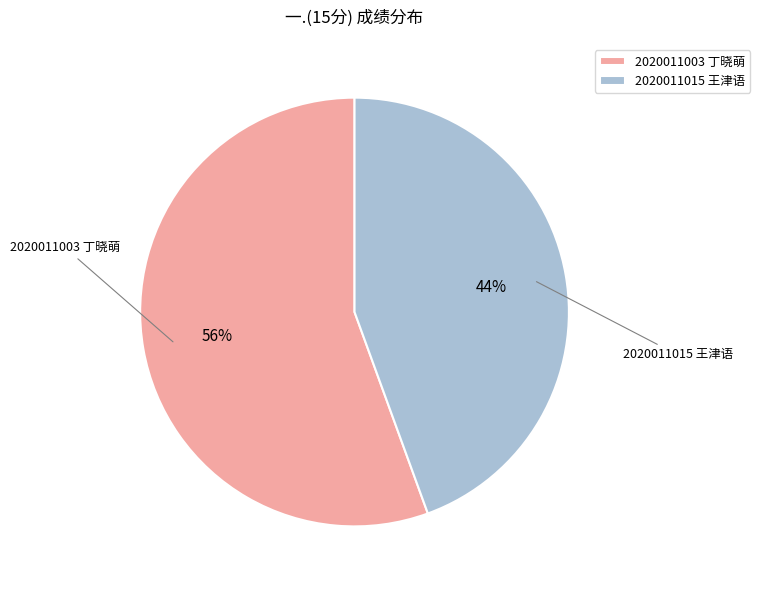

To the nearest percent, what portion does 2020011015 王津语 represent?

44%